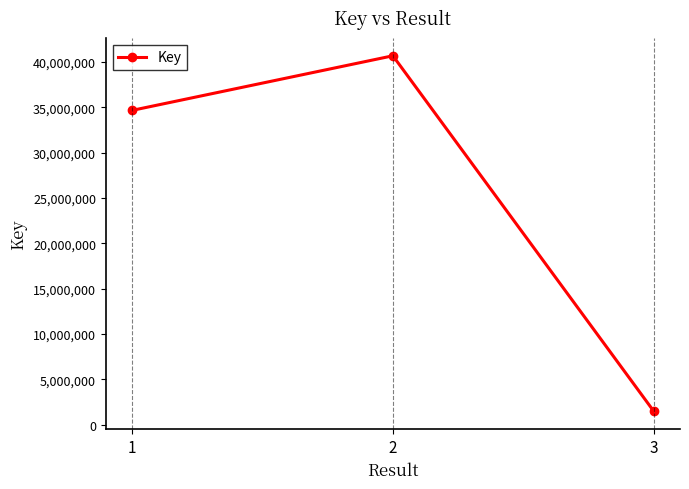

At which label is the value closest to 21054575?

1